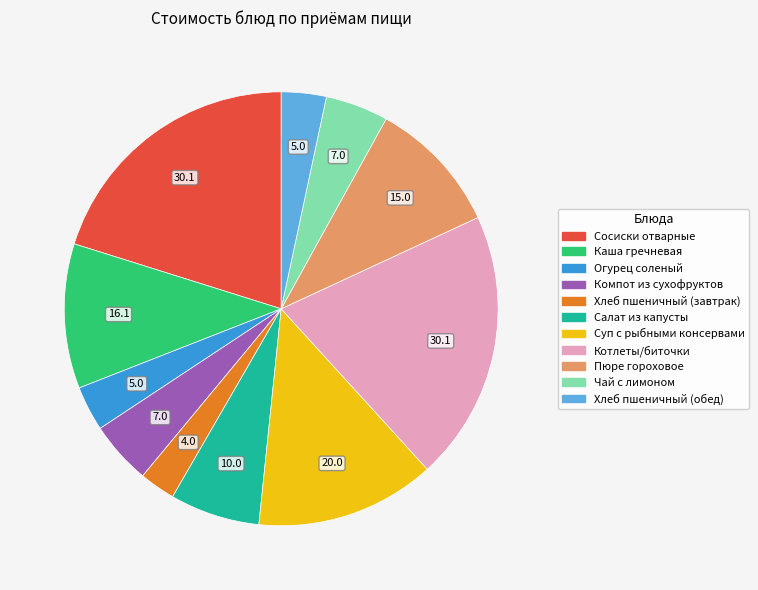

Which category has the smallest portion of the pie?

Хлеб пшеничный (завтрак)